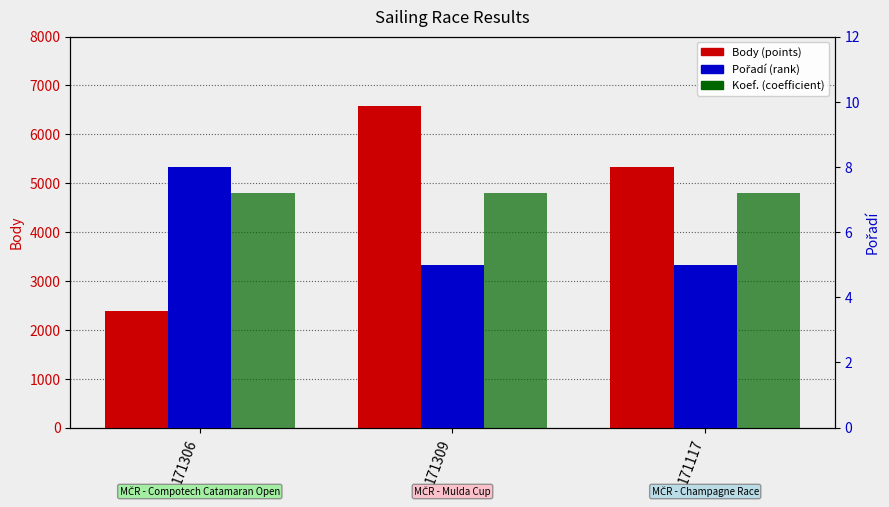

Which category has the lowest value across all series?

171309